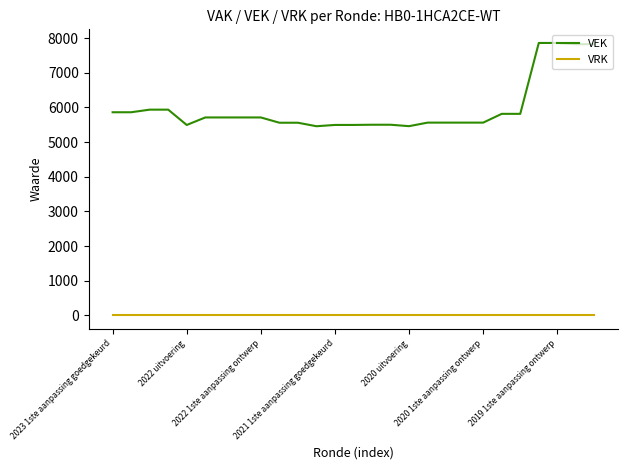

True or false: VEK and VRK intersect in this chart.

False